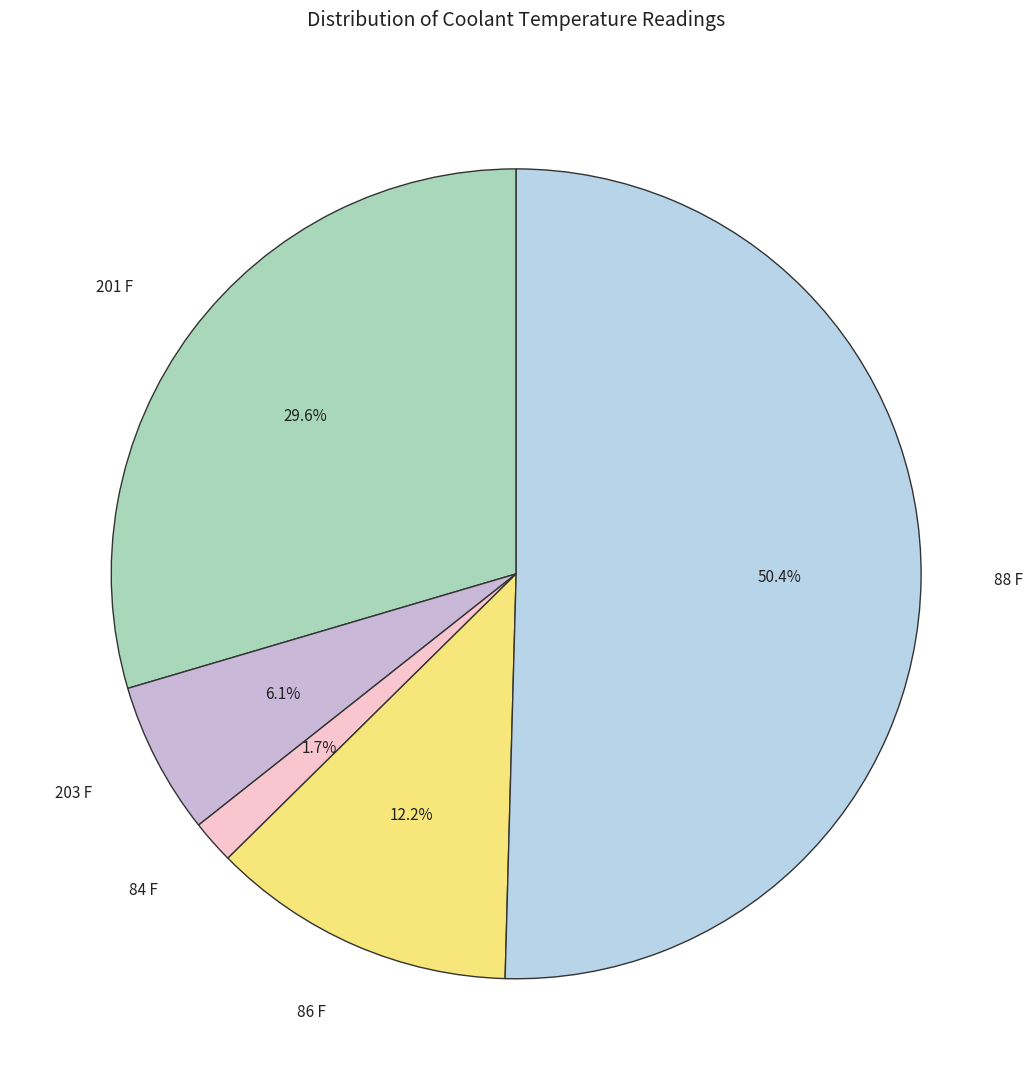

Which category accounts for the majority?

88 F